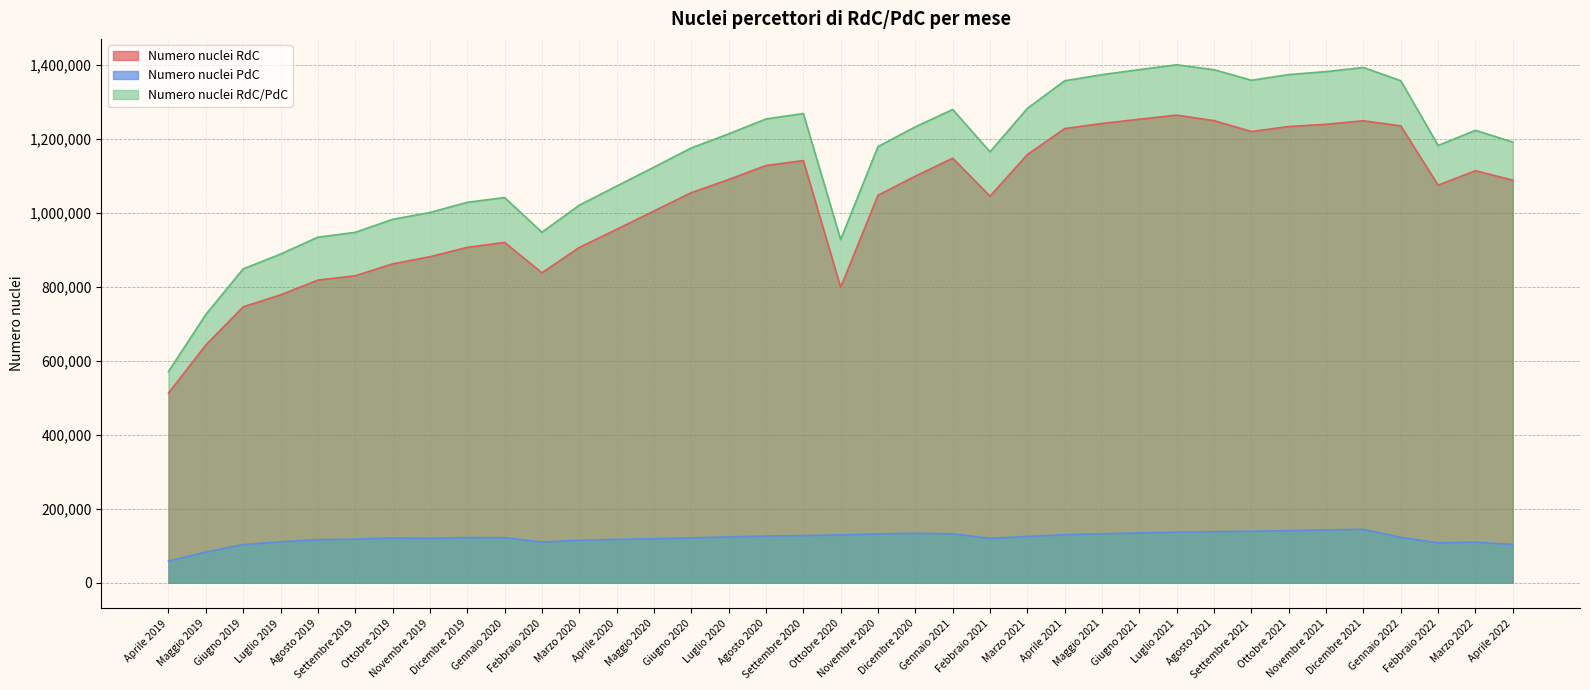

How many data points in Numero nuclei RdC are less than 1074804?

18